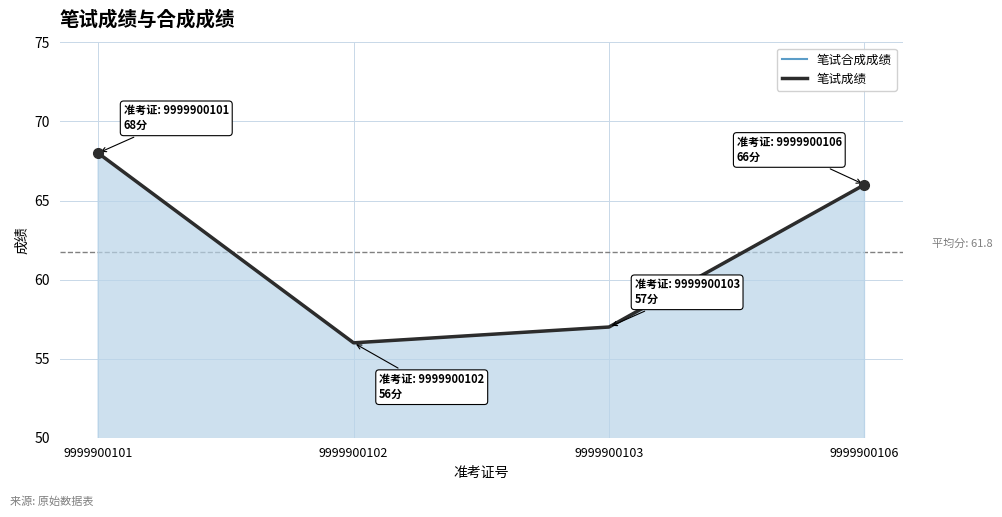

Reading left to right, transcribe all the data shown in this chart.

笔试合成成绩: 9999900101=68	9999900102=56	9999900103=57	9999900106=66
笔试成绩: 9999900101=68	9999900102=56	9999900103=57	9999900106=66